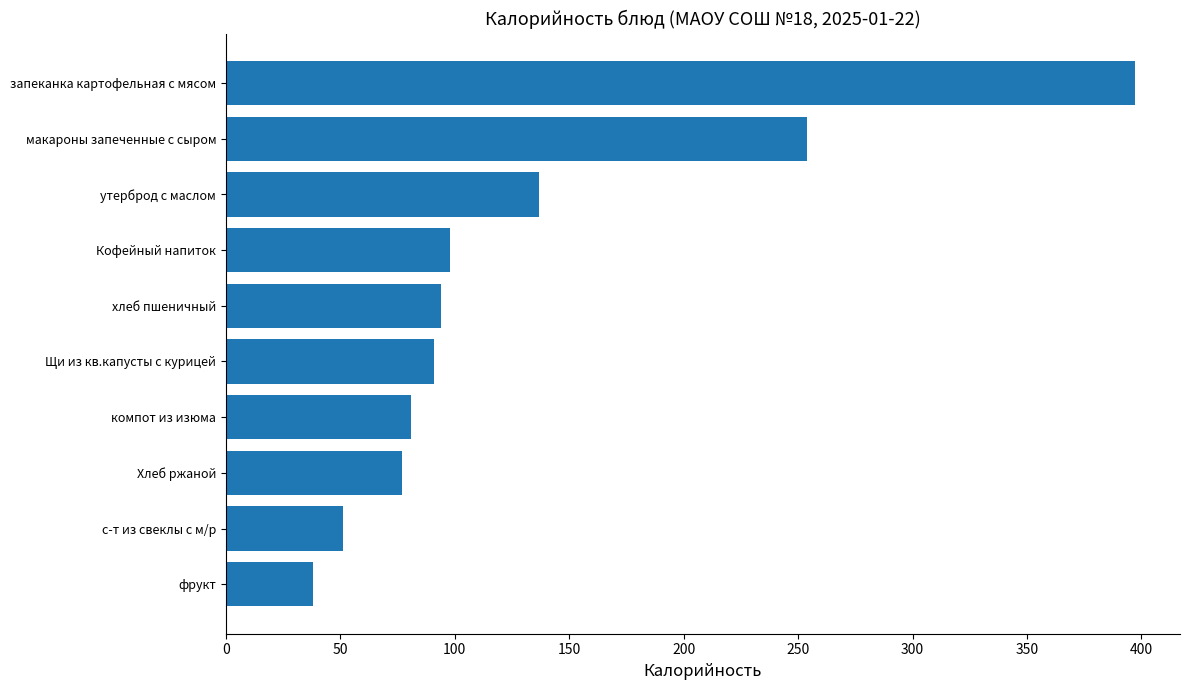

What is the ratio of the value at хлеб пшеничный to the value at Хлеб ржаной?

1.2